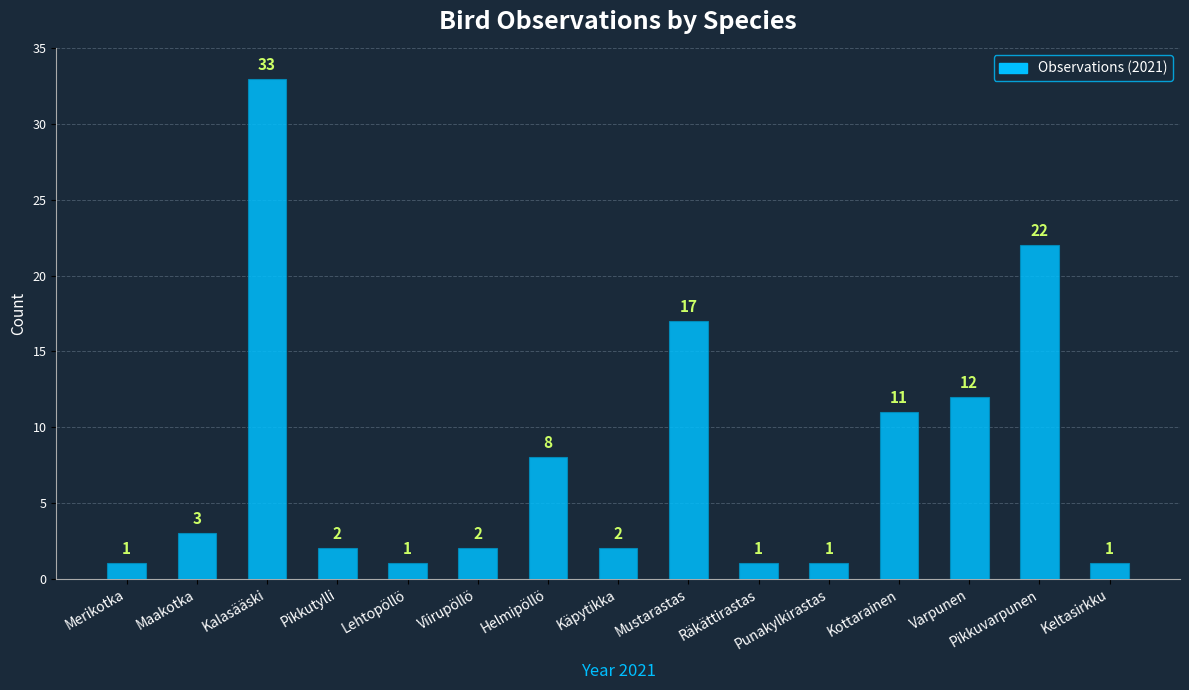

Which category has the highest value across all series?

Kalasääski